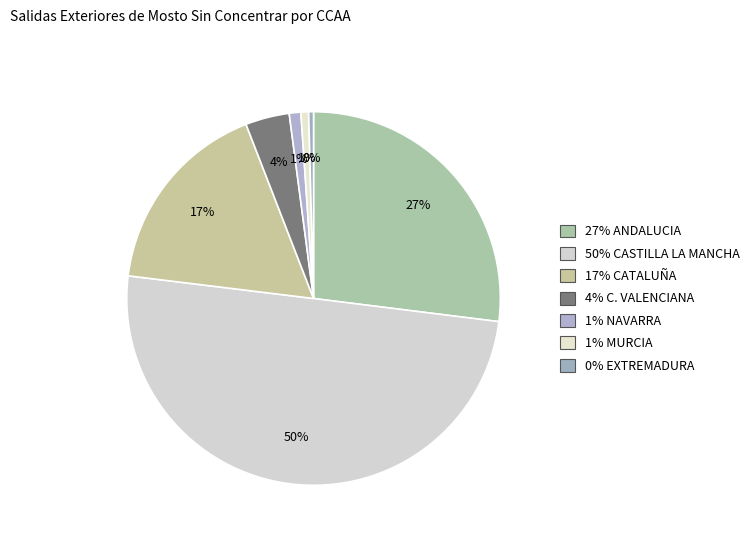

To the nearest percent, what is the average slice percentage?

14%